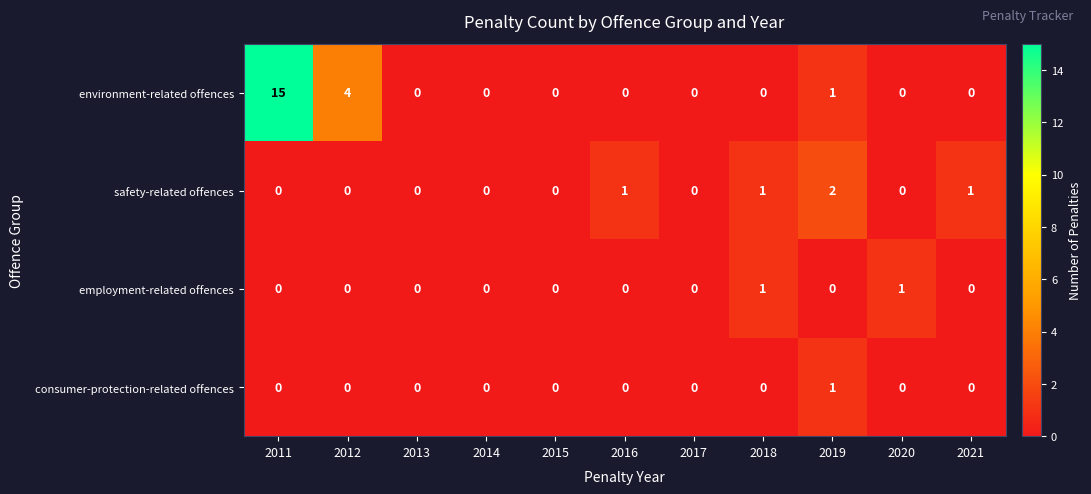

What is the spread (max minus min) of values at 2011?

15